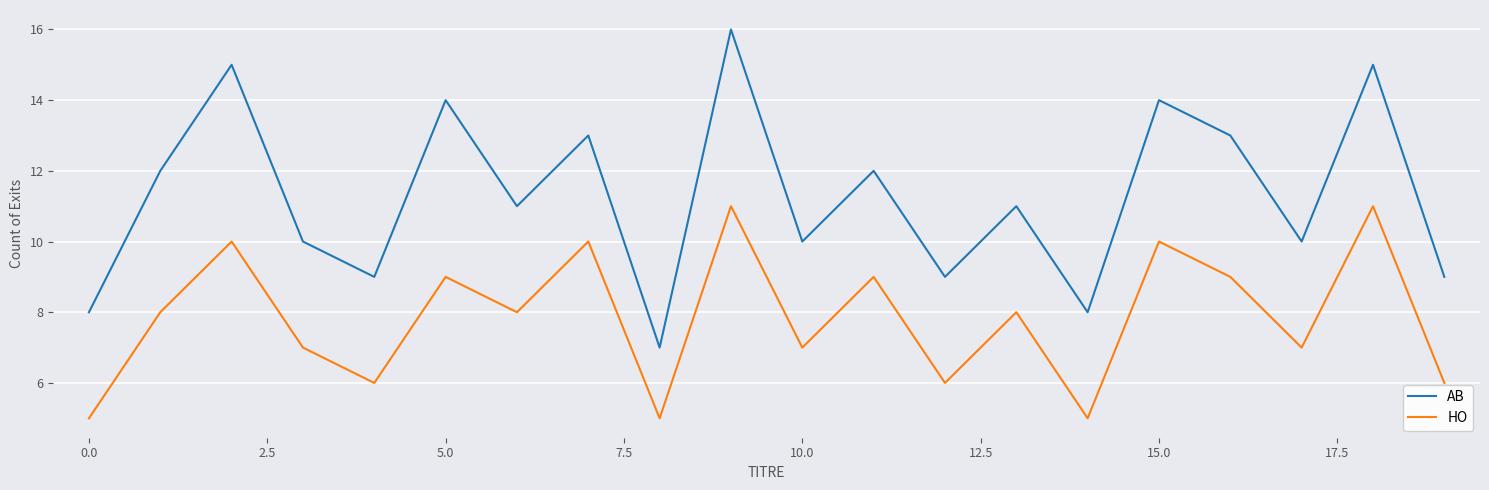

What is the smallest value displayed?

5